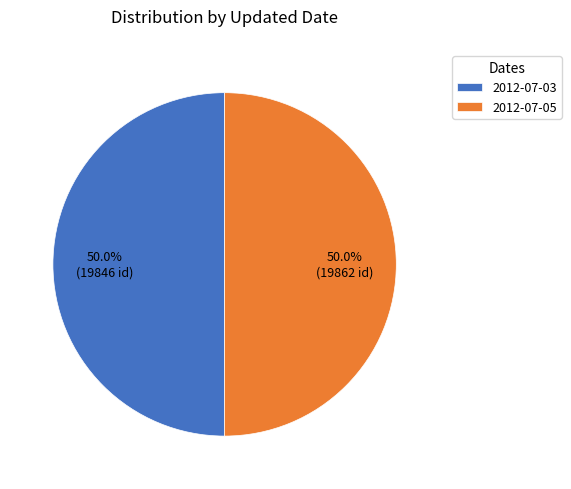

Combined, do 2012-07-03 and 2012-07-05 account for over 50%?

Yes